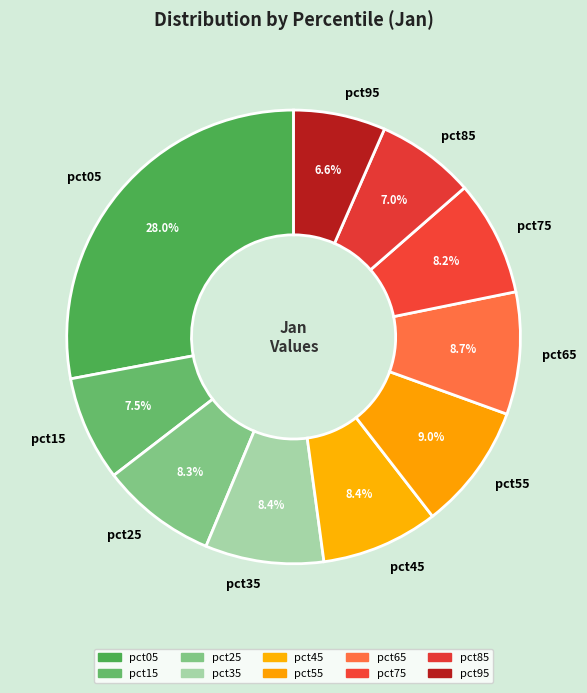

Which has a higher value, pct55 or pct75?

pct55